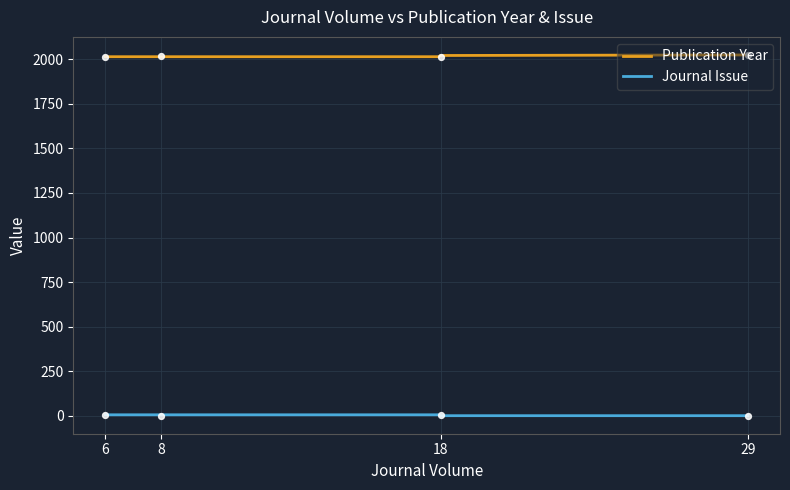

Which series reaches the maximum Y coordinate?

Publication Year